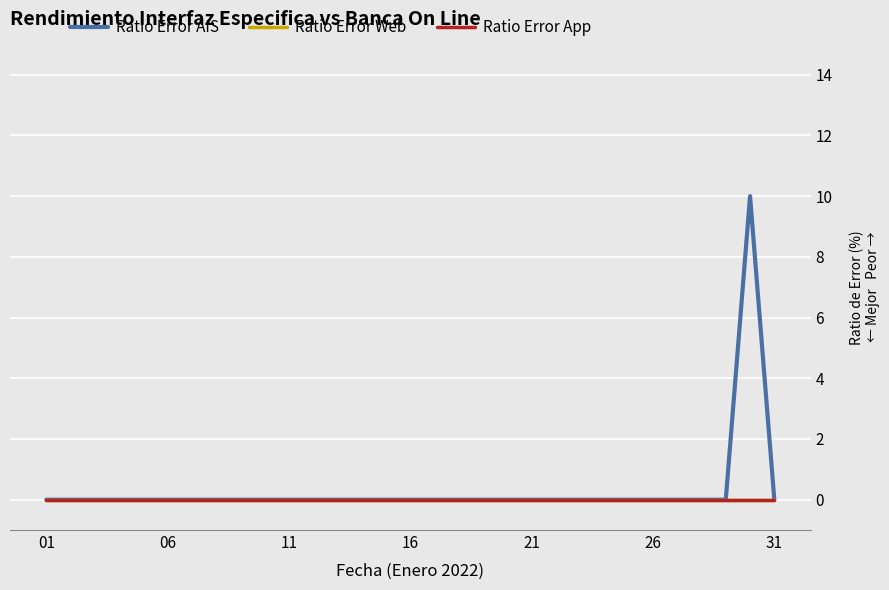

True or false: Ratio Error AIS and Ratio Error Web cross at least once.

False